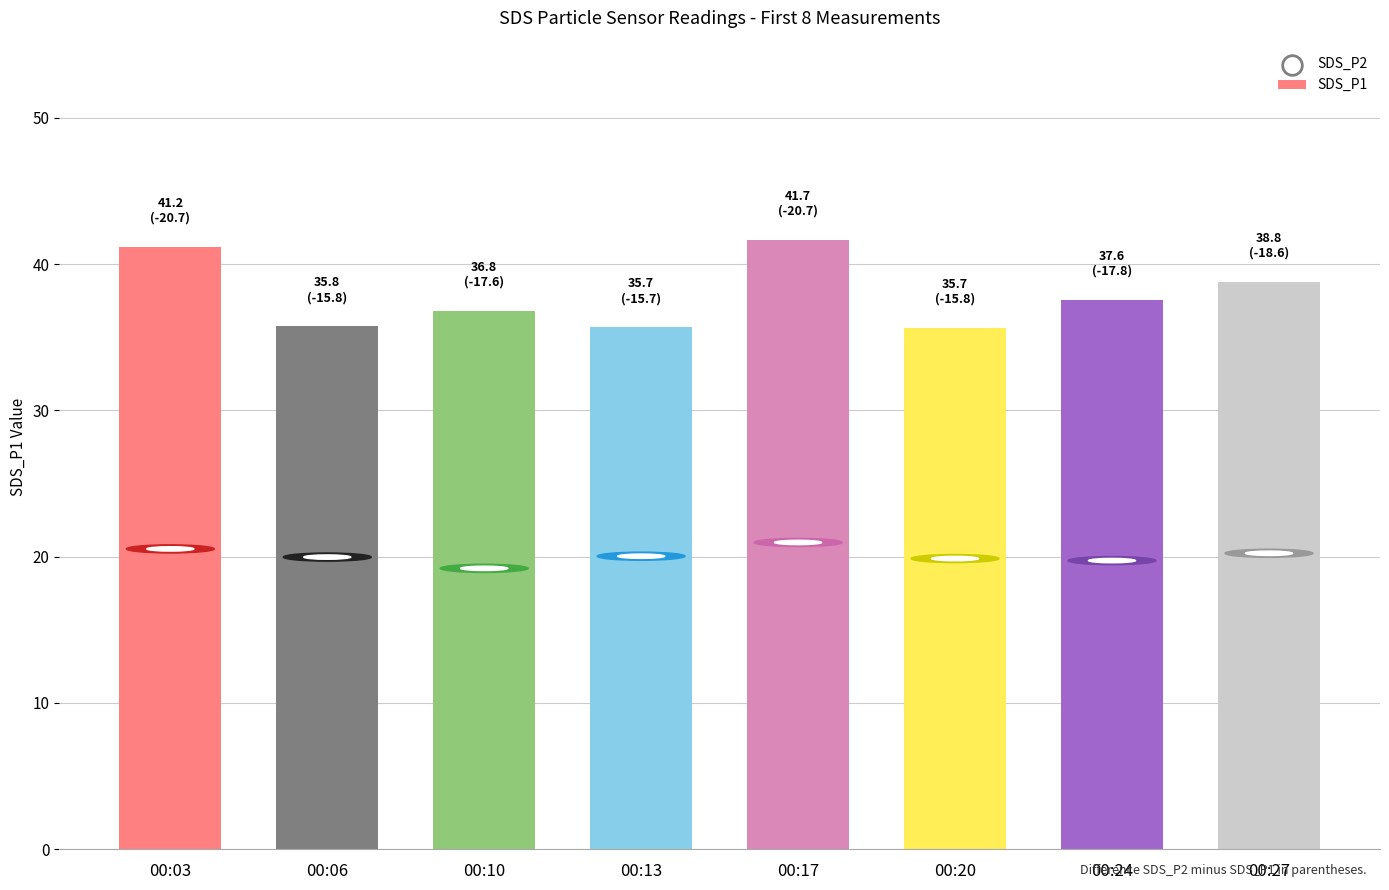

What is the ratio of the value at 00:10 to the value at 00:17?

0.9